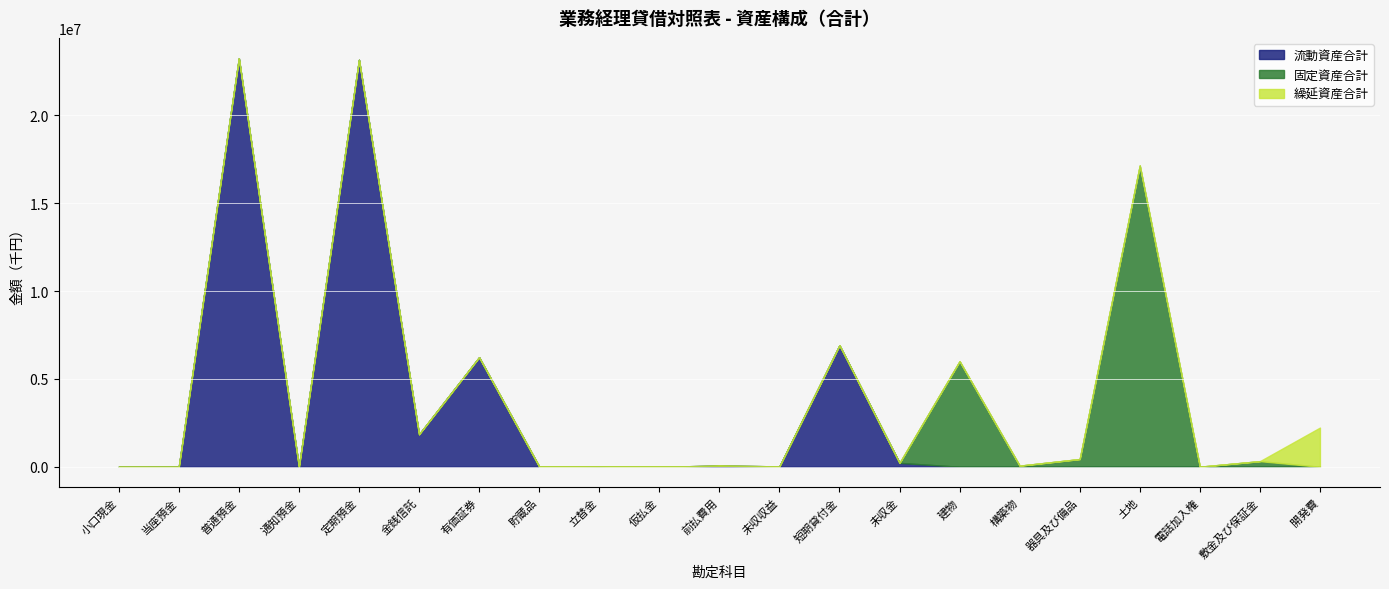

What are all the series names shown in the legend?

流動資産合計, 固定資産合計, 繰延資産合計